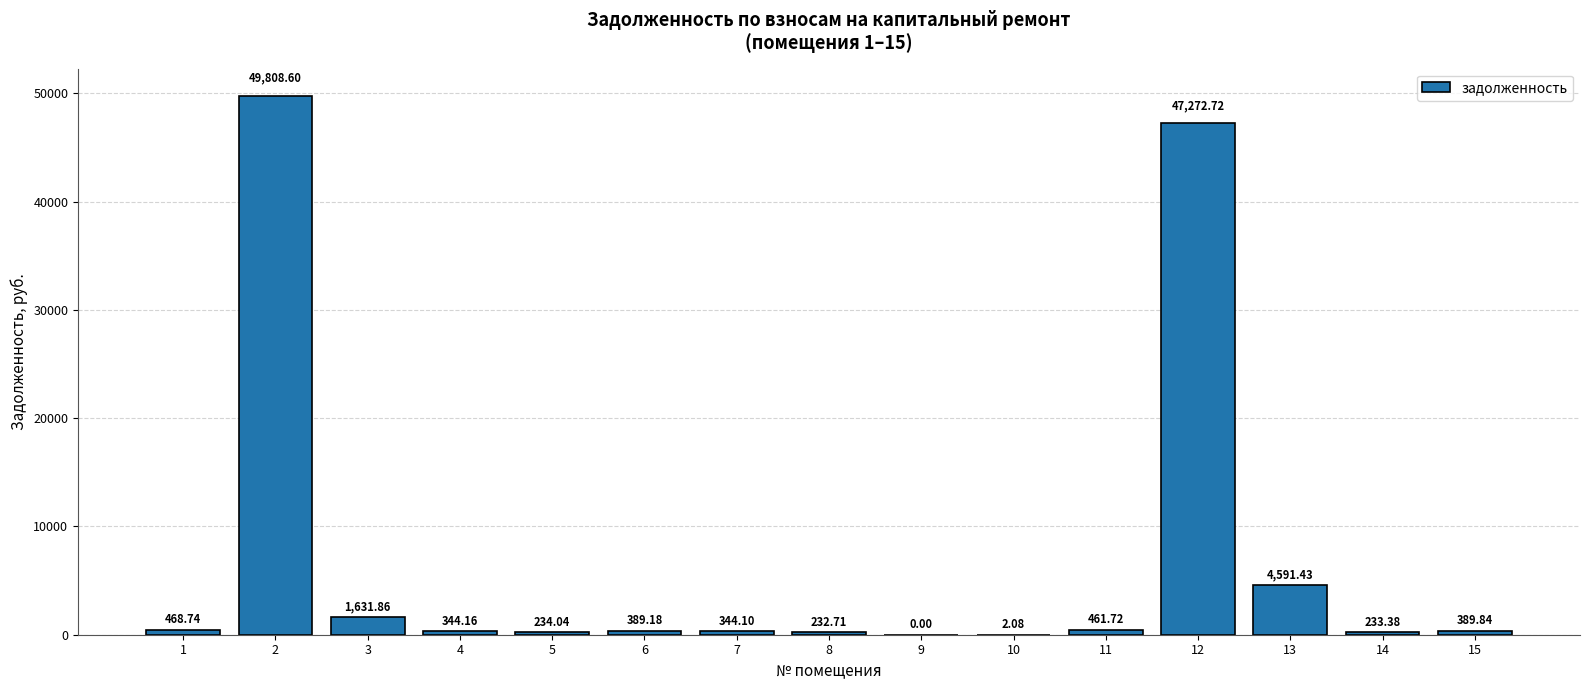

Is it true that the value at 9 is 0.0?

True